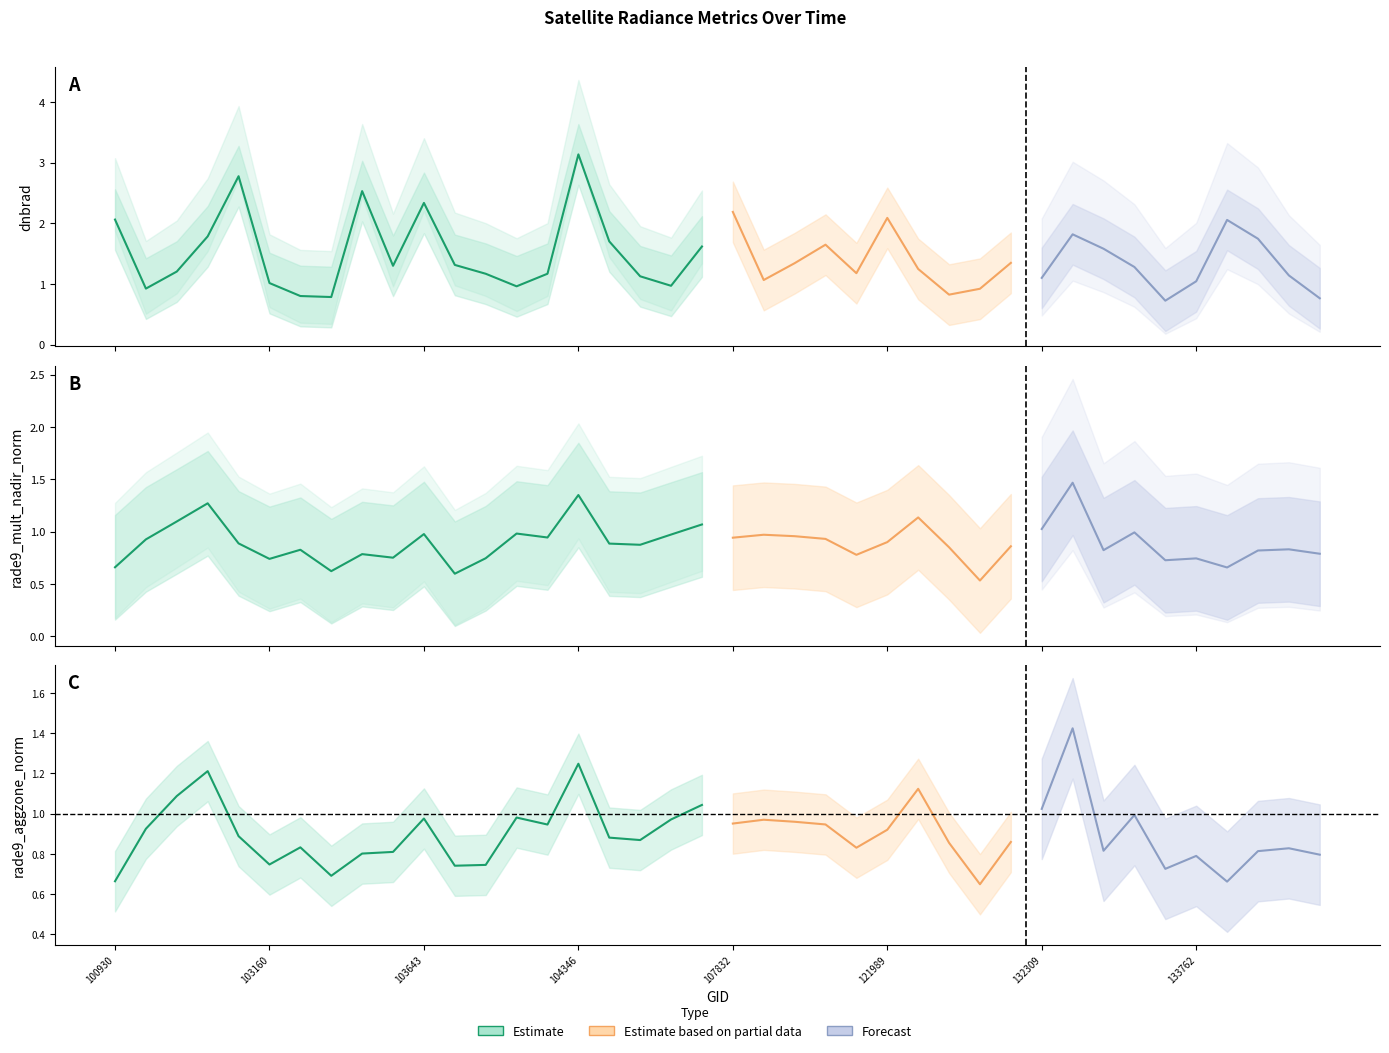

Which category has the lowest value in the dnbrad series?

133405